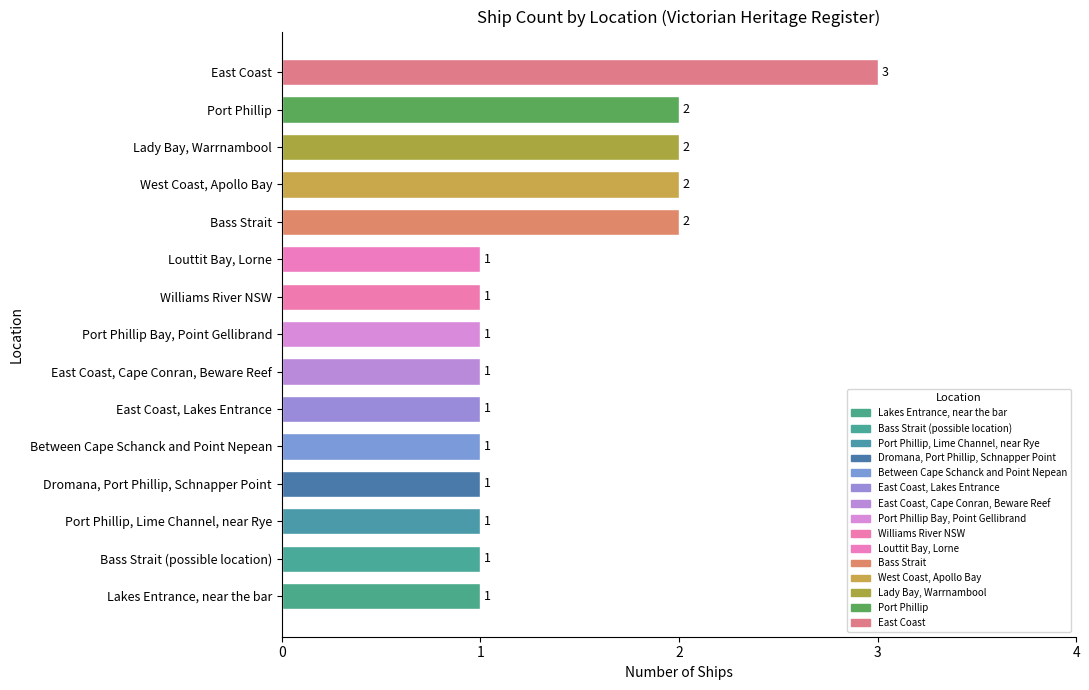

Which category has the highest value across all series?

East Coast